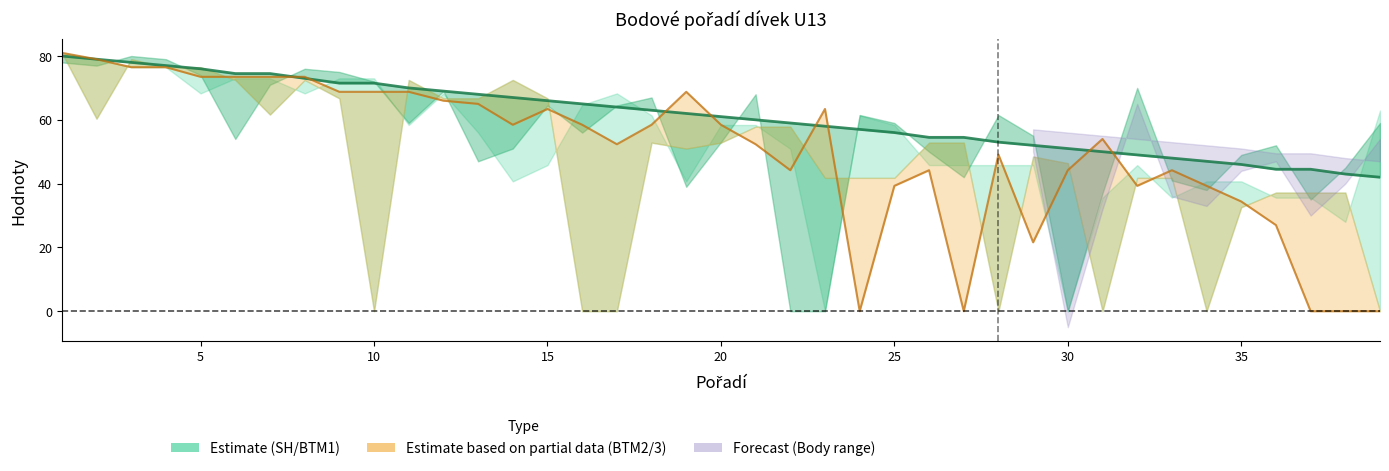

How many values in the BTM3 series are below 58?

19